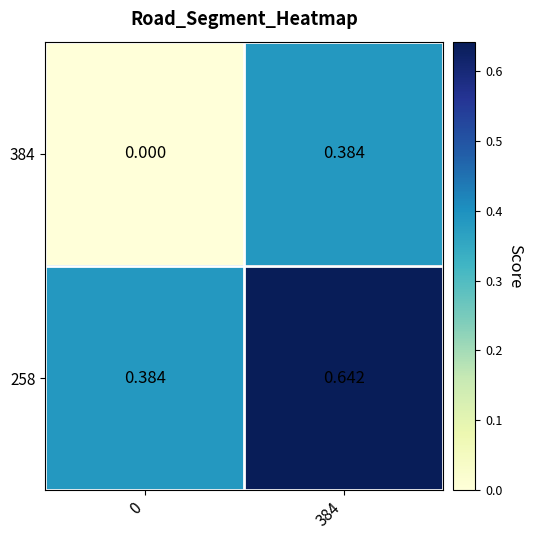

Is the value of 384 at 0 greater than the value of 258 at 0?

No